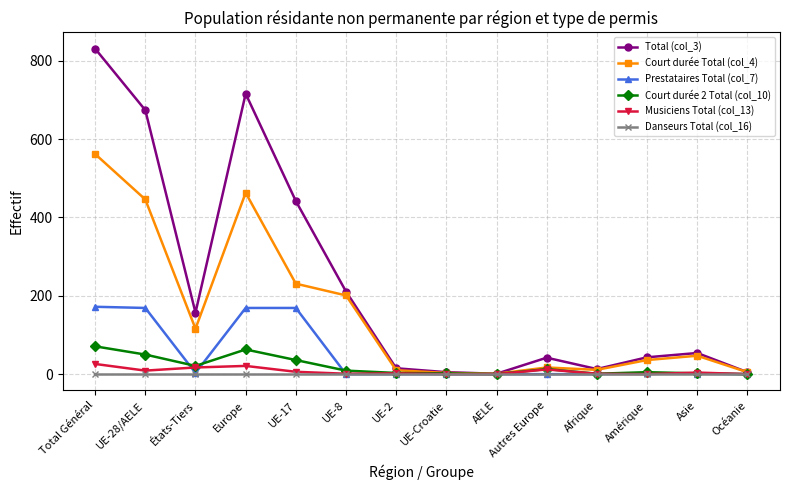

What value does the Total (col_3) series have at Total Général?

831